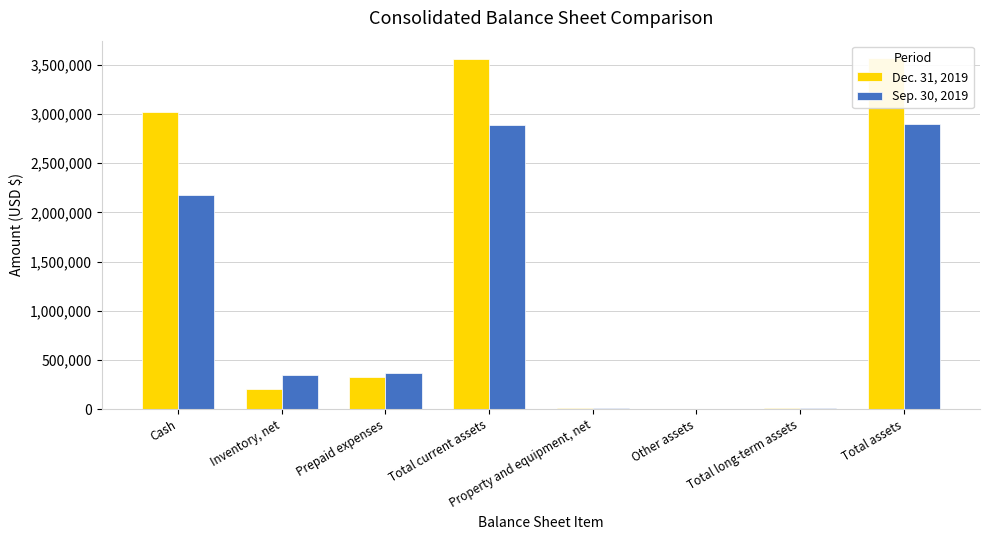

Reading right to left, transcribe all the data shown in this chart.

Dec. 31, 2019: 3566296	13042	3500	9542	3553254	329511	200355	3023388
Sep. 30, 2019: 2902204	12523	3500	9023	2889681	362705	346647	2180329